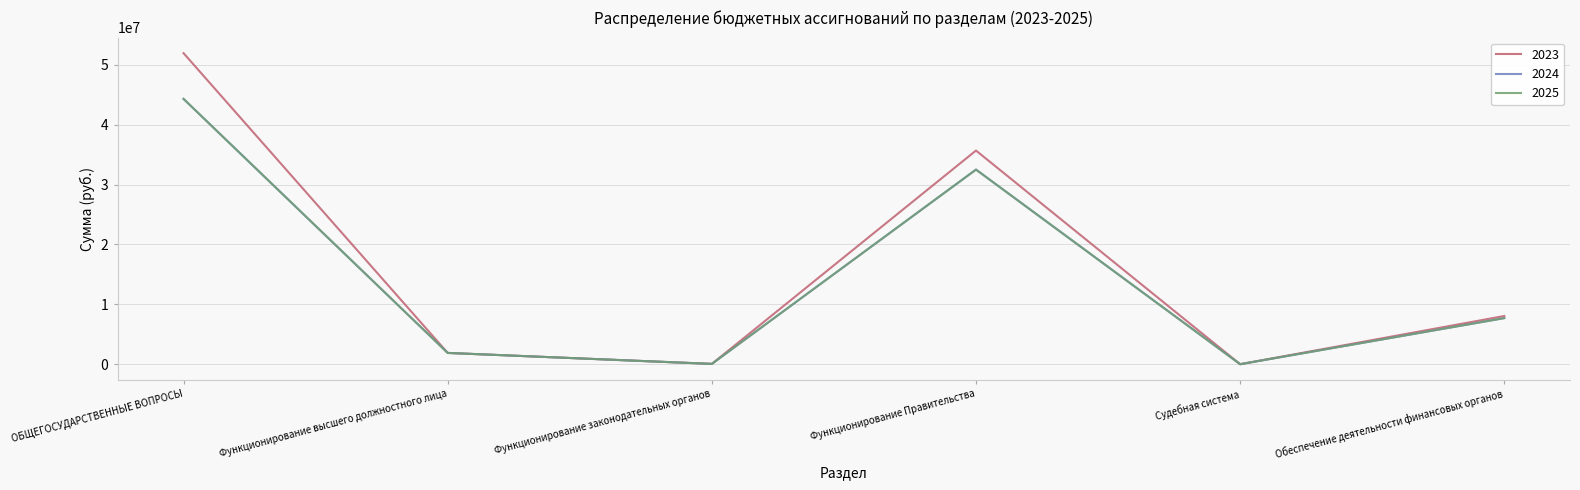

How many values in the 2023 series are below 8055700?

3